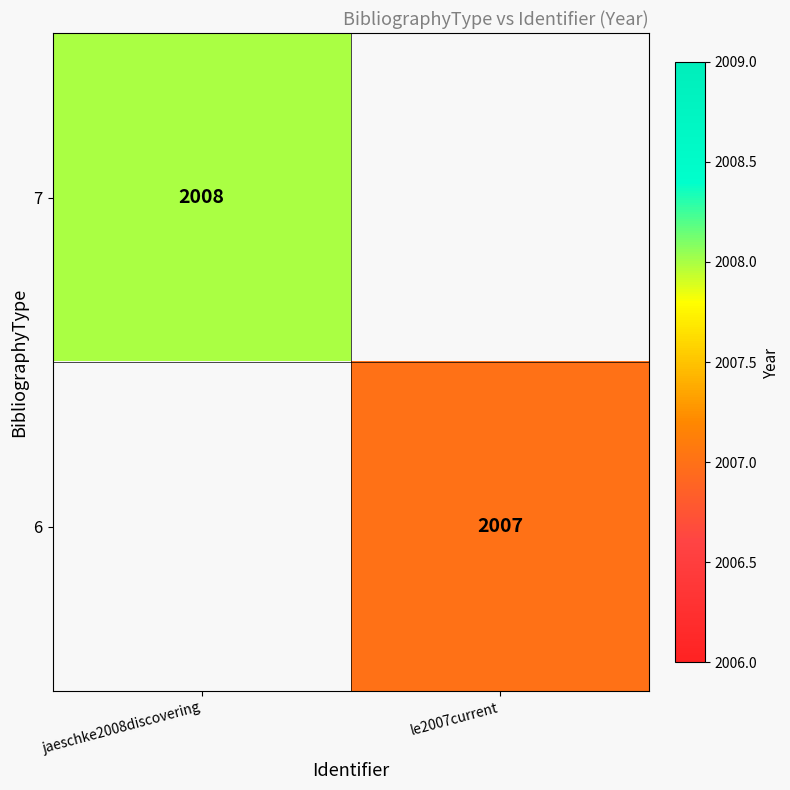

The 7 series shows 2008 at jaeschke2008discovering. True or false?

True